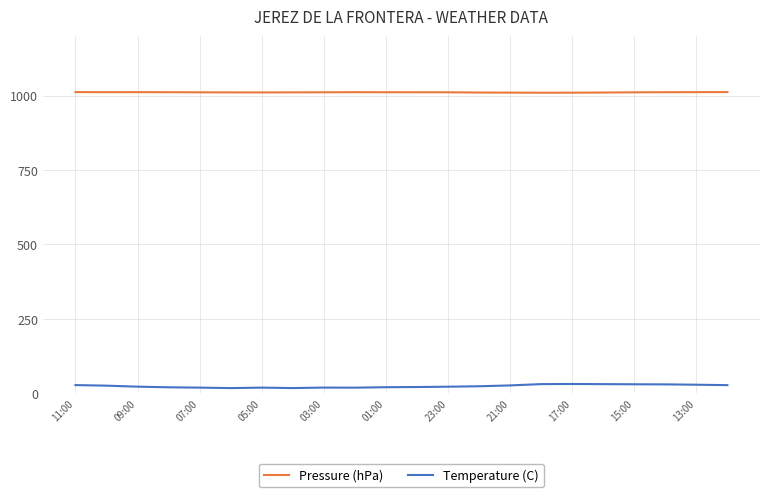

Rank the series by their maximum value, from lowest to highest.

Temperature (C), Pressure (hPa)